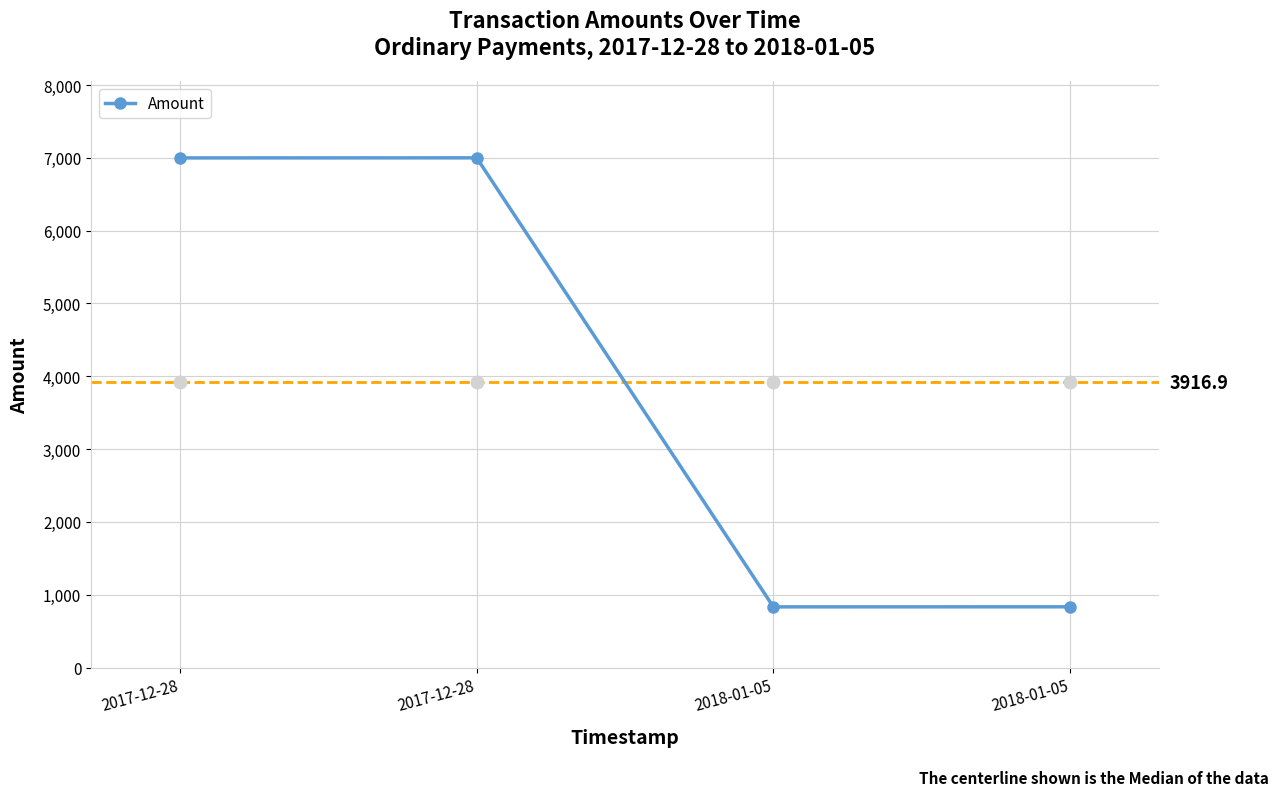

The chart shows a value of 294.1 at 2018-01-05. True or false?

False